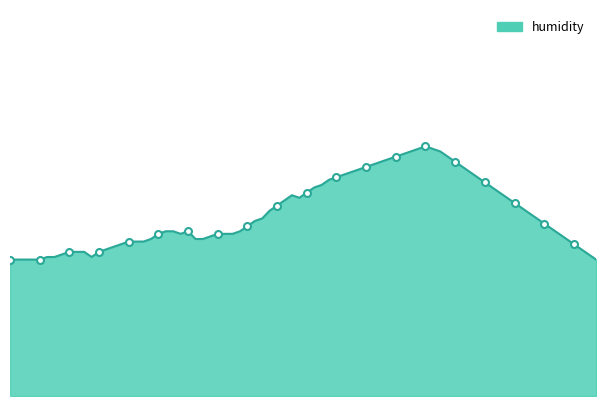

Approximately how many times larger is the value at 01:01 compared to 04:01?

1.0